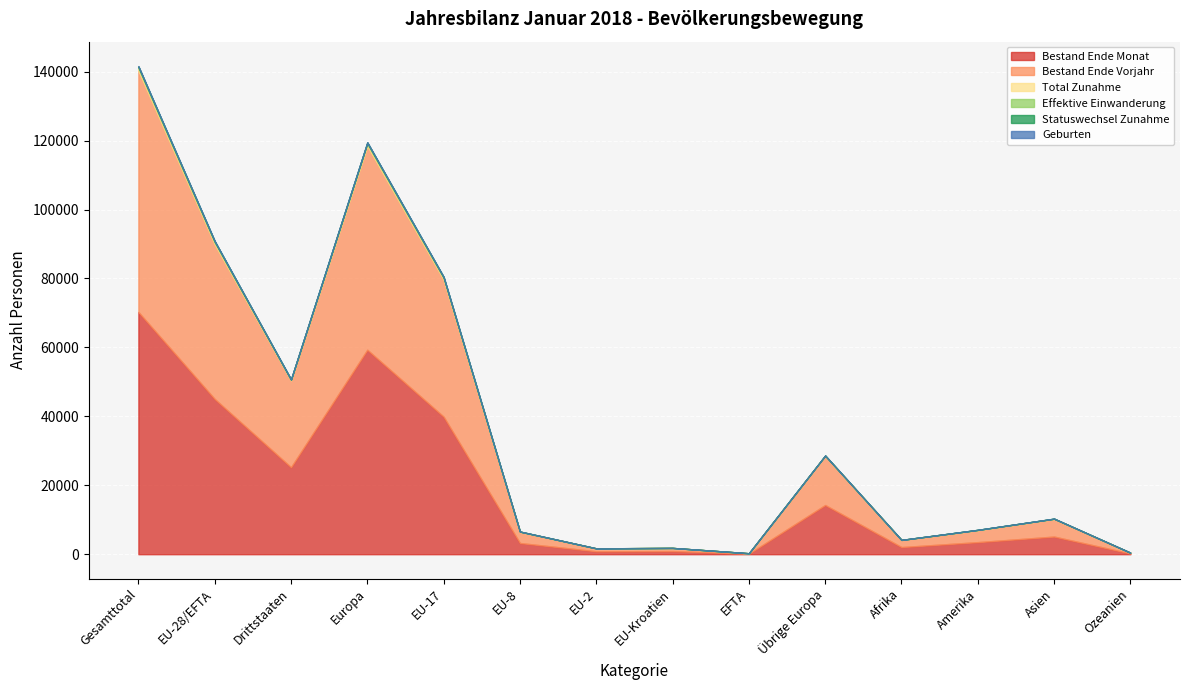

What is the total value across all series at Drittstaaten?

50738